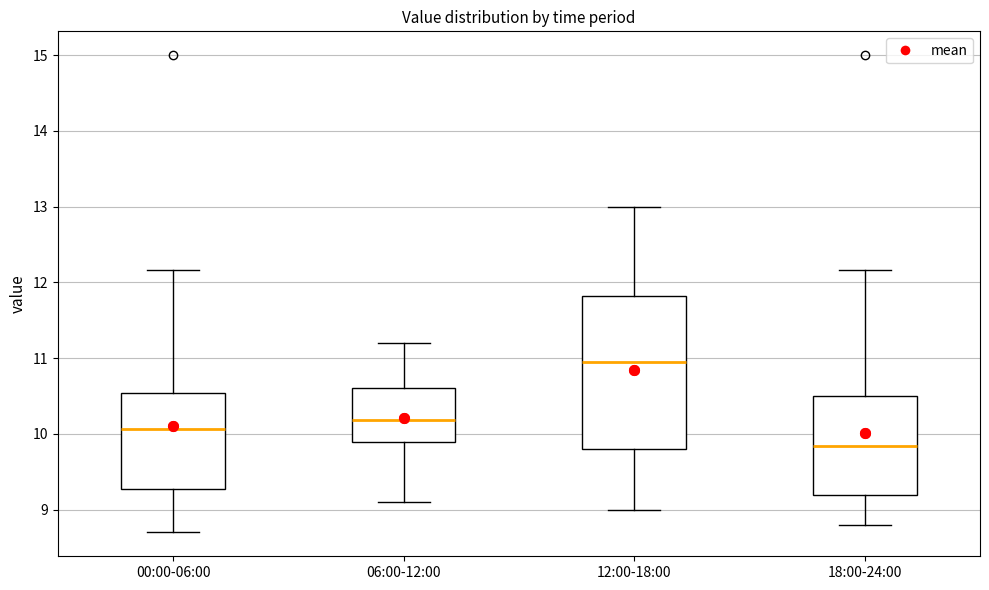

Reading left to right, read every box against the y-axis: the position of its median line, the range the box covers, and the ends of its whiskers. The values are not printed on the chart, so give them approximately, as read against the axis.

00:00-06:00: median 10.1, box 9.3 to 10.5, whiskers 8.7 to 12.2
06:00-12:00: median 10.2, box 9.9 to 10.6, whiskers 9.1 to 11.2
12:00-18:00: median 11.0, box 9.8 to 11.8, whiskers 9.0 to 13.0
18:00-24:00: median 9.8, box 9.2 to 10.5, whiskers 8.8 to 12.2